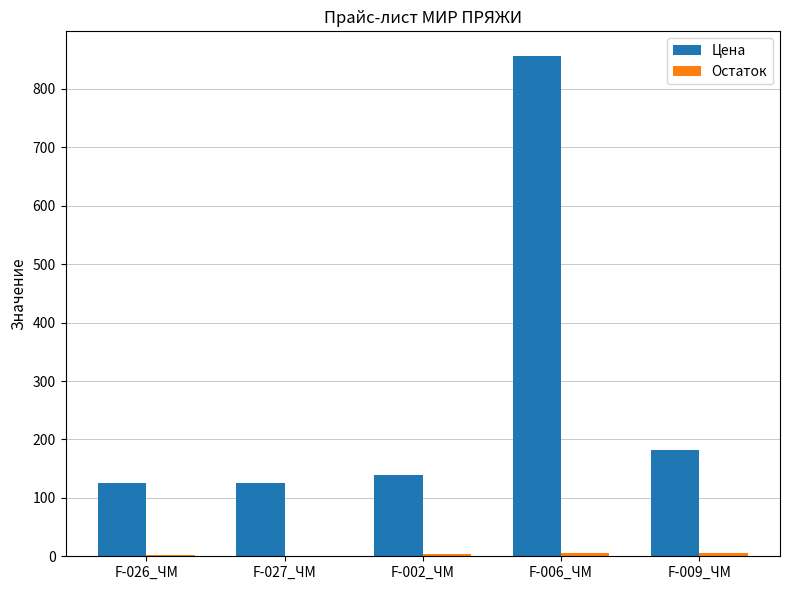

At which category is the sum across all series the highest?

F-006_ЧМ